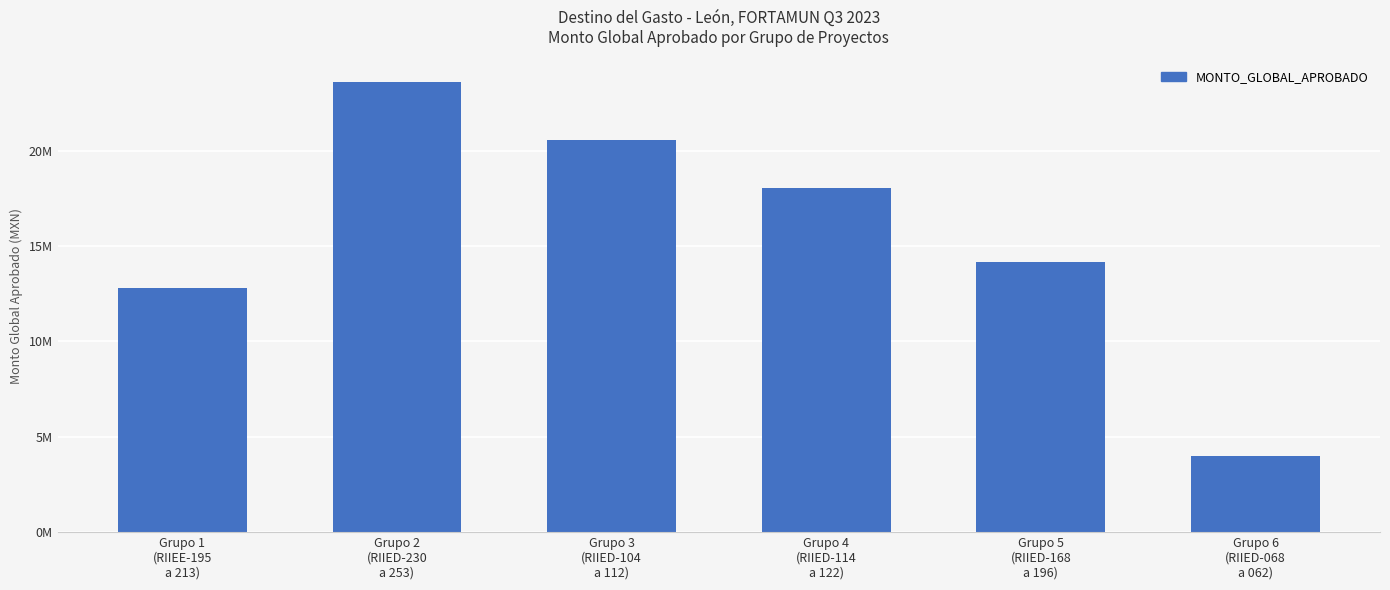

What is the value of the 2nd bar from the left?

23592999.2